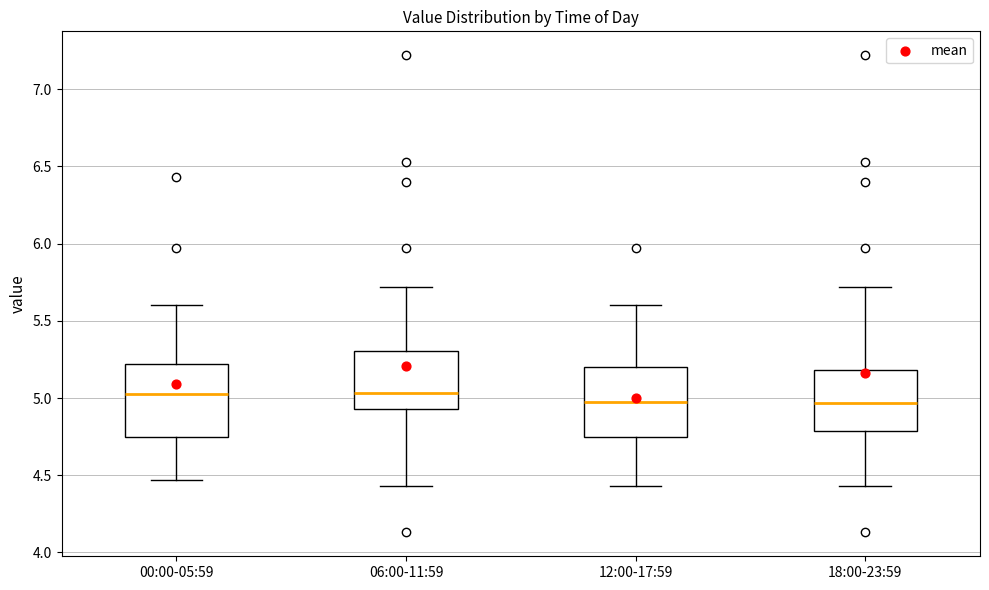

Where does the upper whisker of the box for 06:00-11:59 end on the y-axis? The values are not printed on the chart, so give them approximately, as read against the axis.

5.70